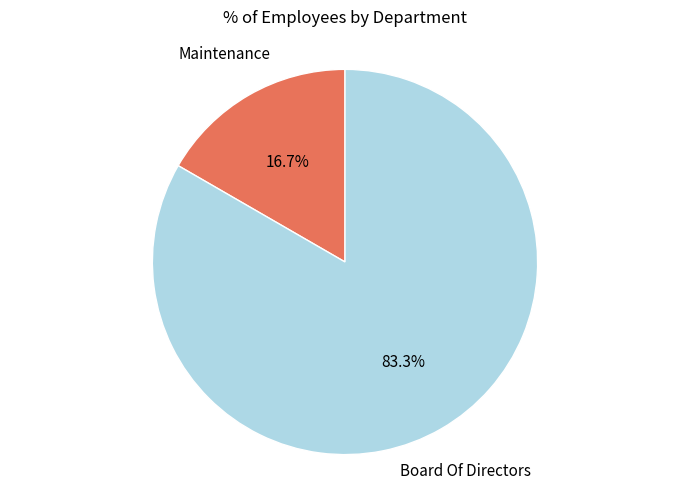

How many segments does this pie chart have?

2